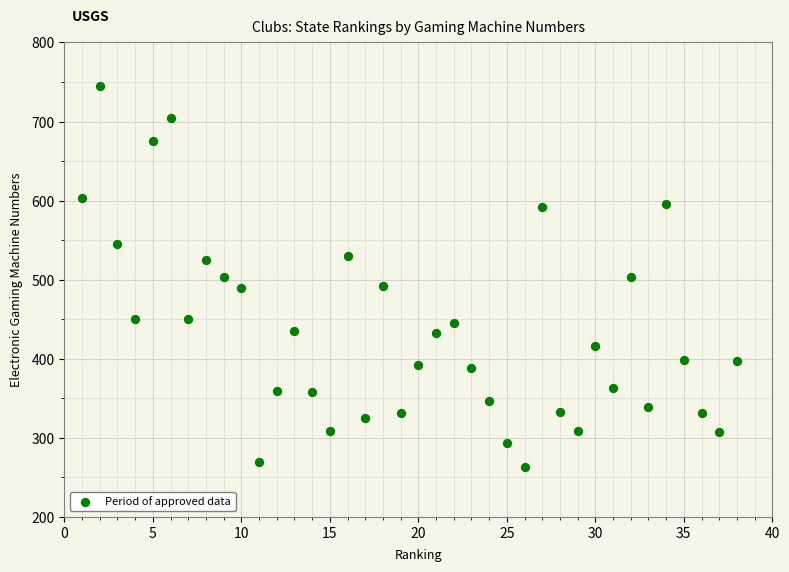

What is the range of X values (max minus min)?

37